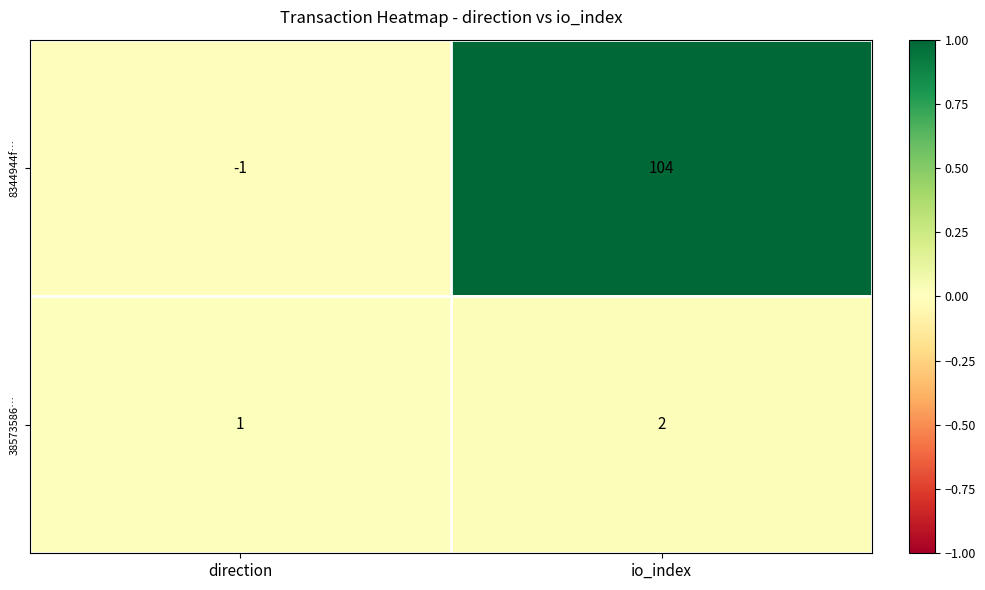

Which category has the highest value across all series?

io_index